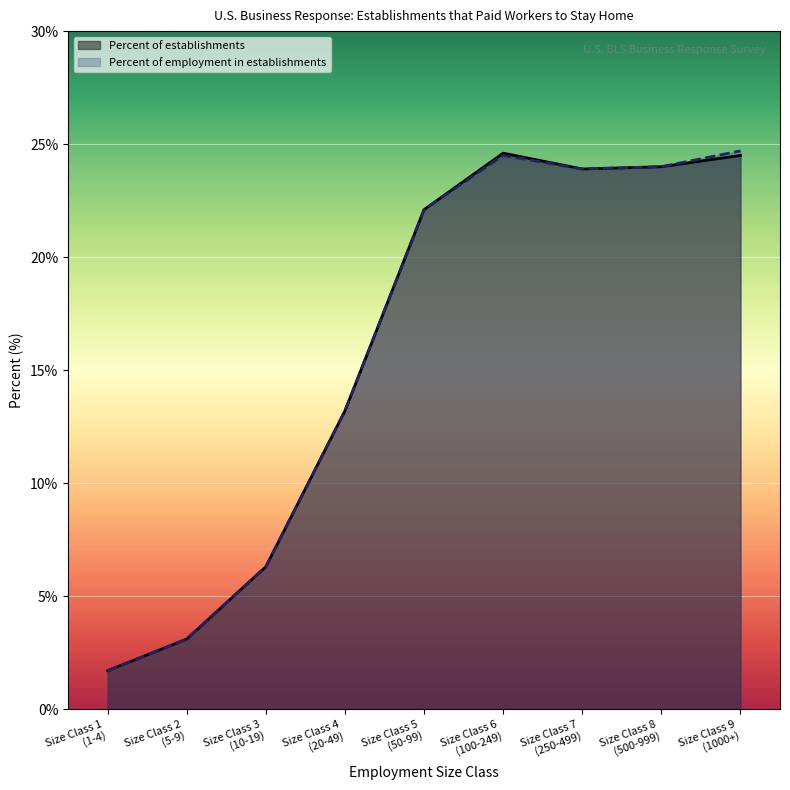

Which has a higher value, Size Class 4 (20-49) or Size Class 5 (50-99)?

Size Class 5 (50-99)